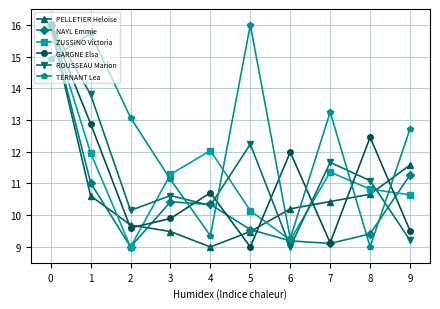

The value of PELLETIER Heloise at 8 is 19.0. True or false?

False